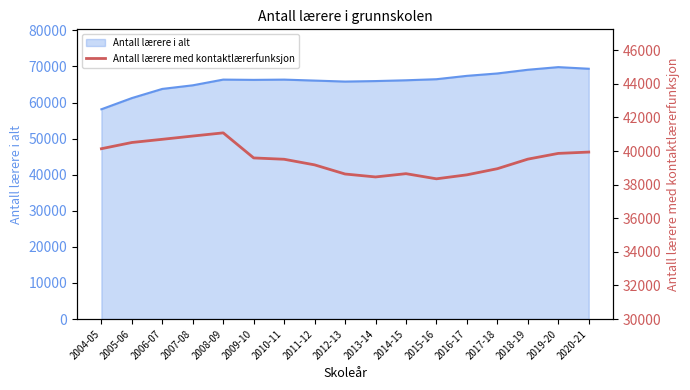

The value of Antall lærere i alt at 2008-09 is 102902. True or false?

False